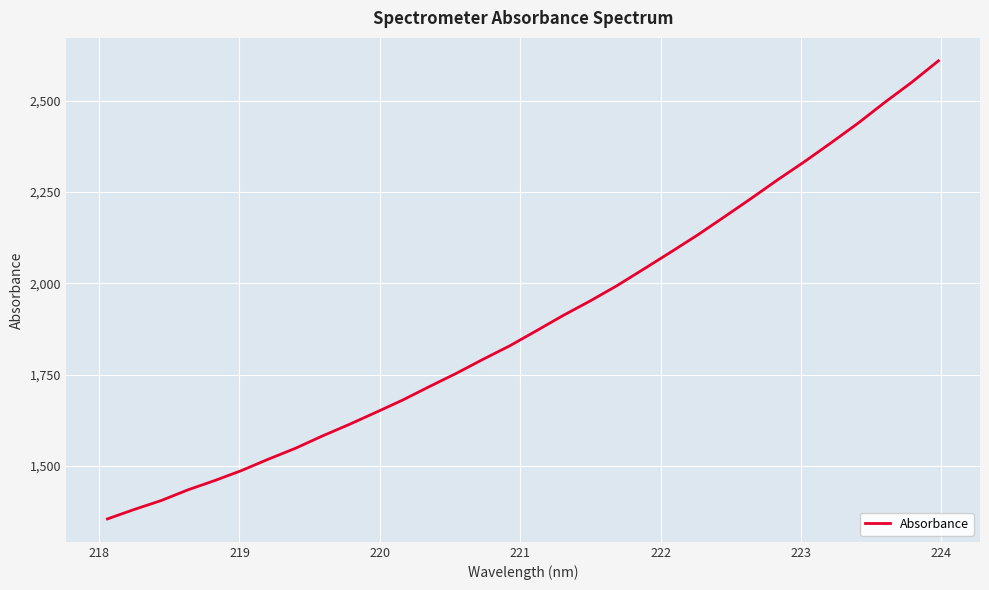

How many lines are shown in the chart?

1